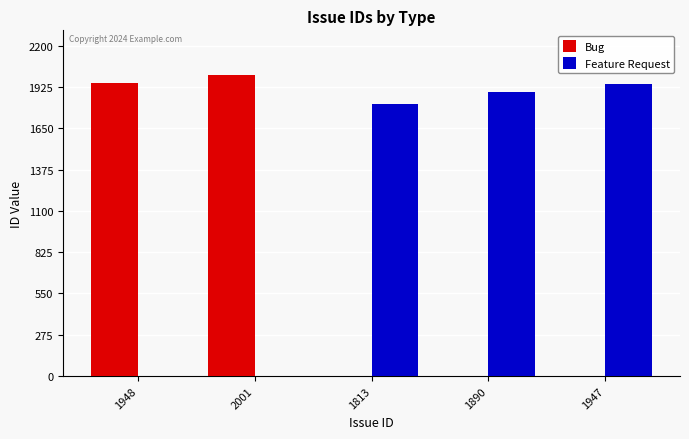

What are all the series names shown in the legend?

Bug, Feature Request